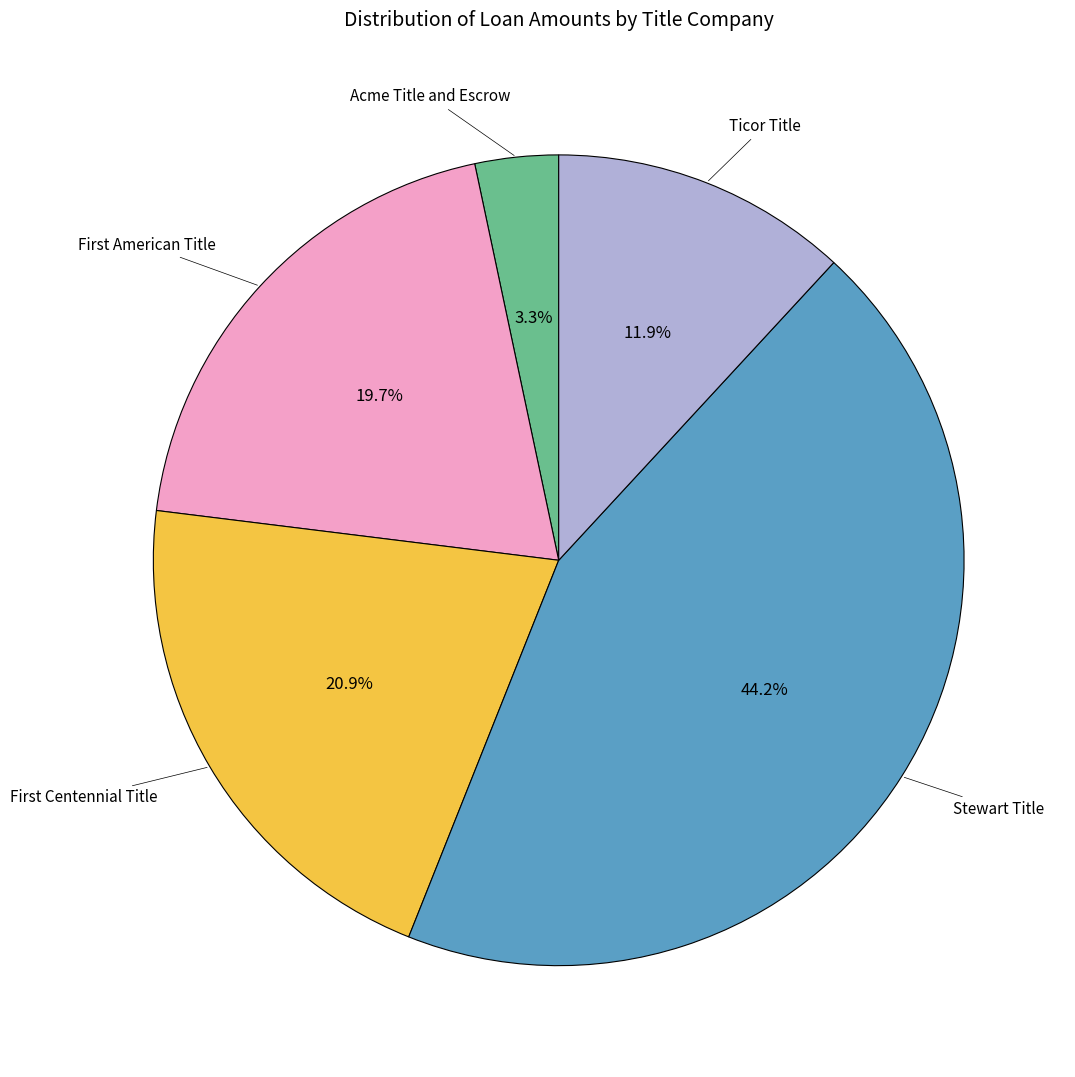

Is there a majority slice in this chart?

No